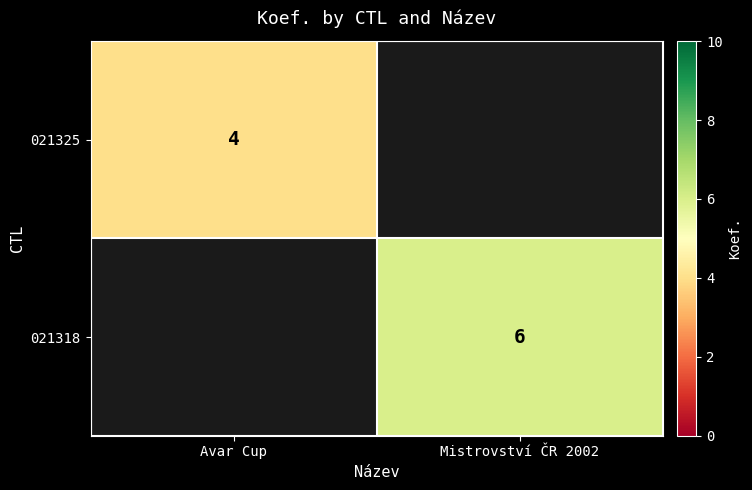

The value of 021325 at Avar Cup is 4. True or false?

True